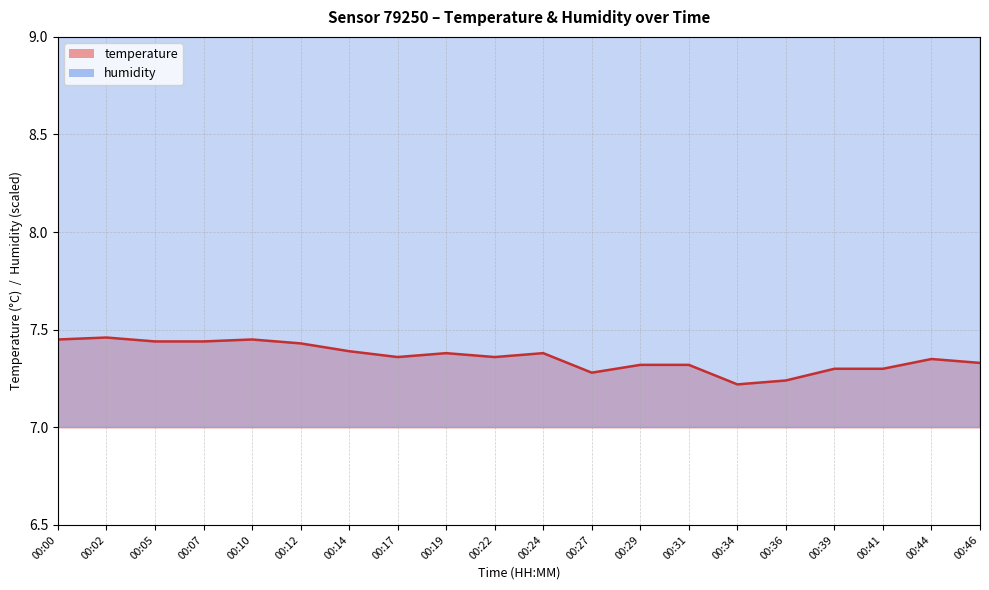

Between 00:31 and 00:46, which series saw the biggest shift?

humidity